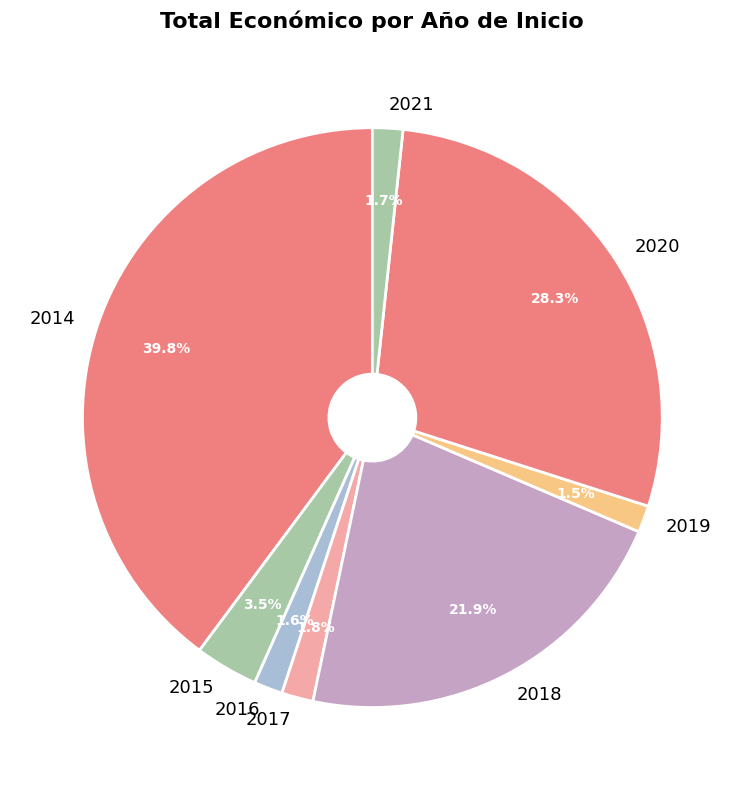

Does 2021 represent more than half of the total?

No